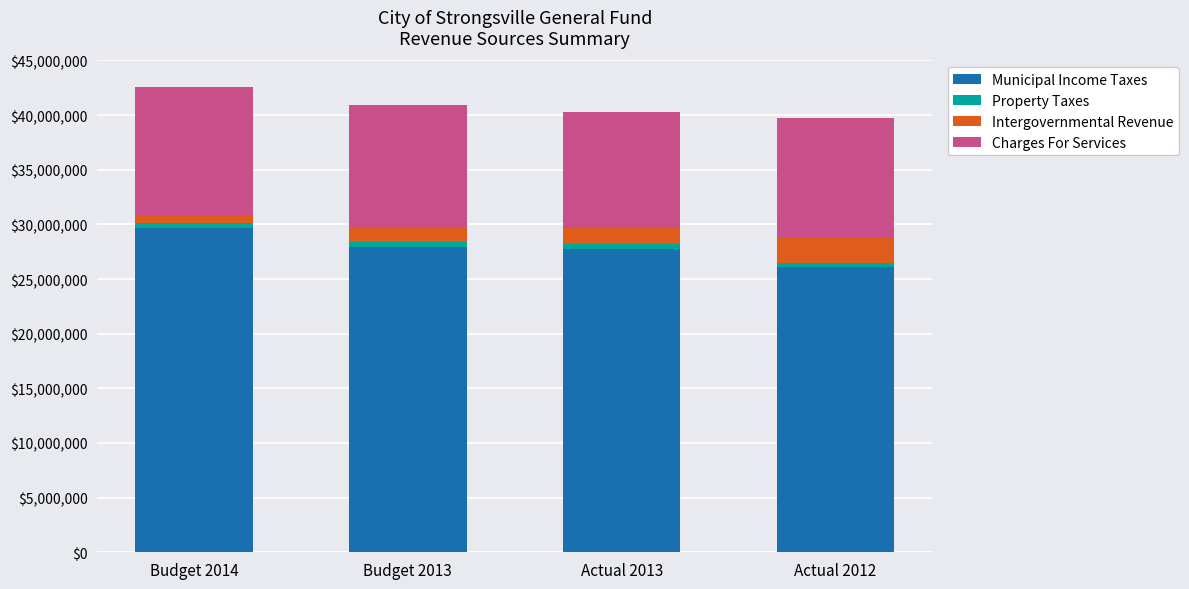

At which label does Municipal Income Taxes reach its minimum?

Actual 2012